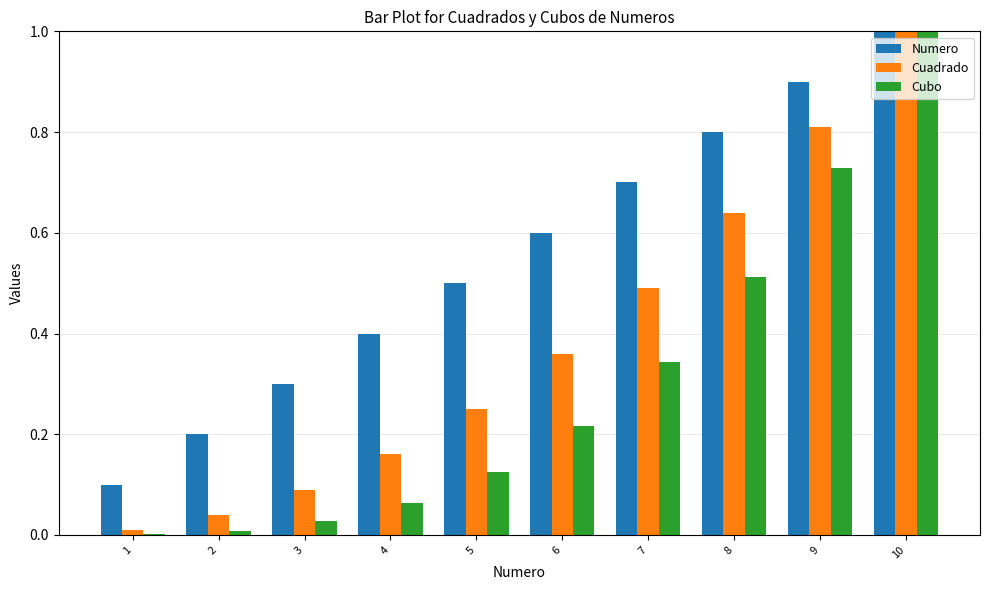

Which label corresponds to the largest value in the chart?

10